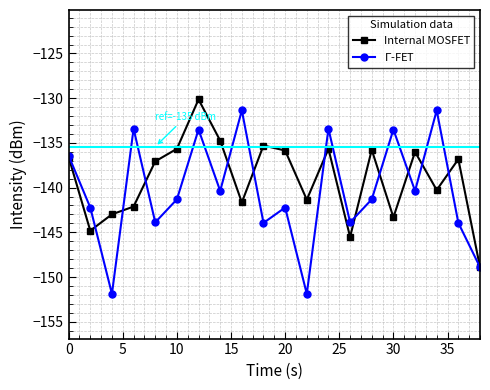

At how many categories does at least one series exceed -133?

3